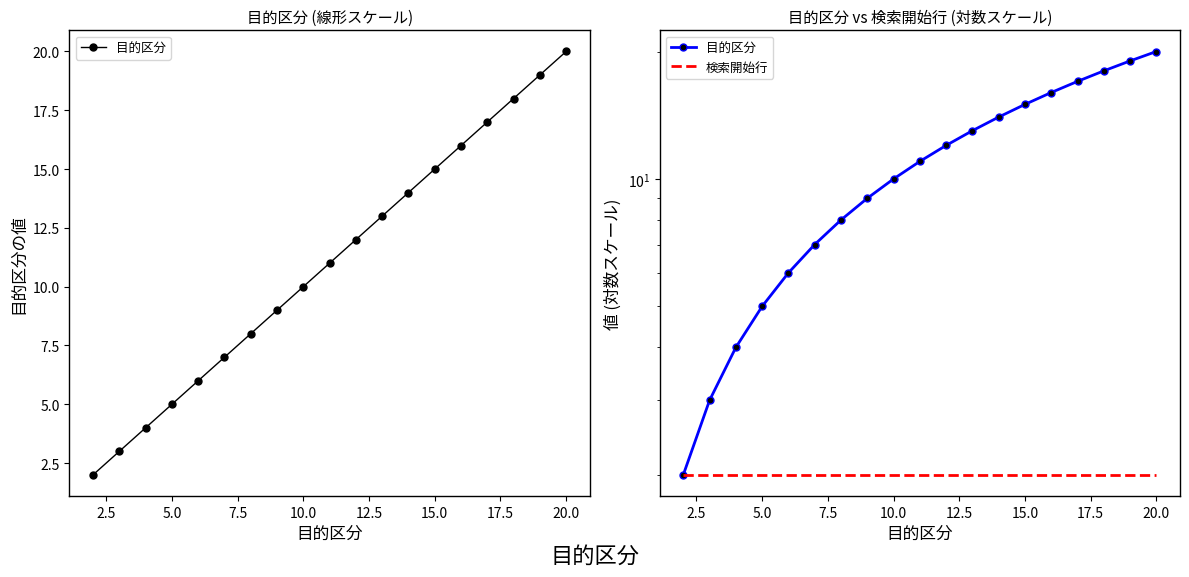

What are all the series names shown in the legend?

目的区分, 検索開始行